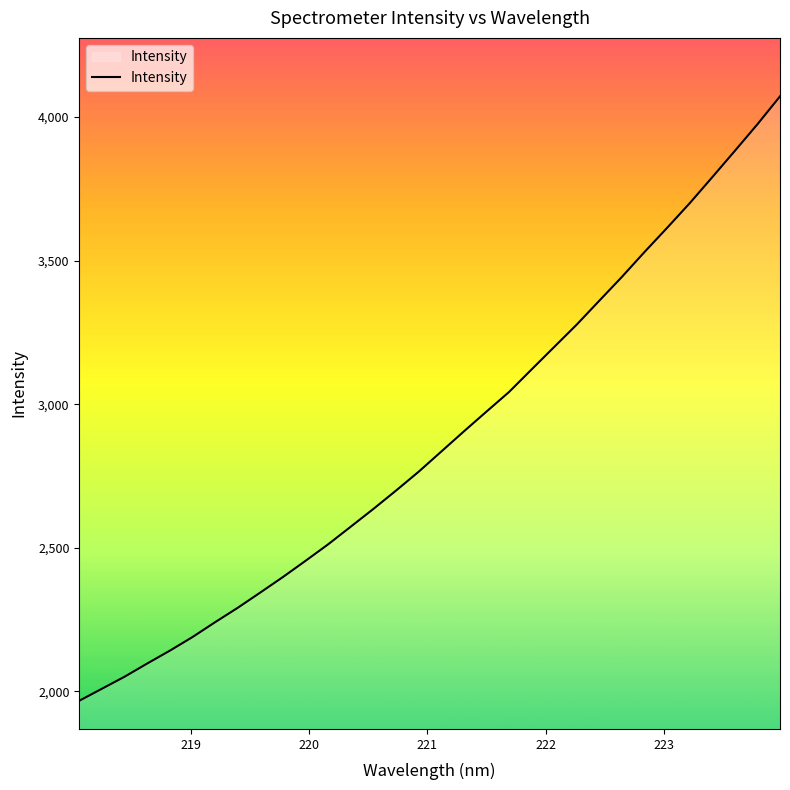

What is the smallest value displayed?

1967.2